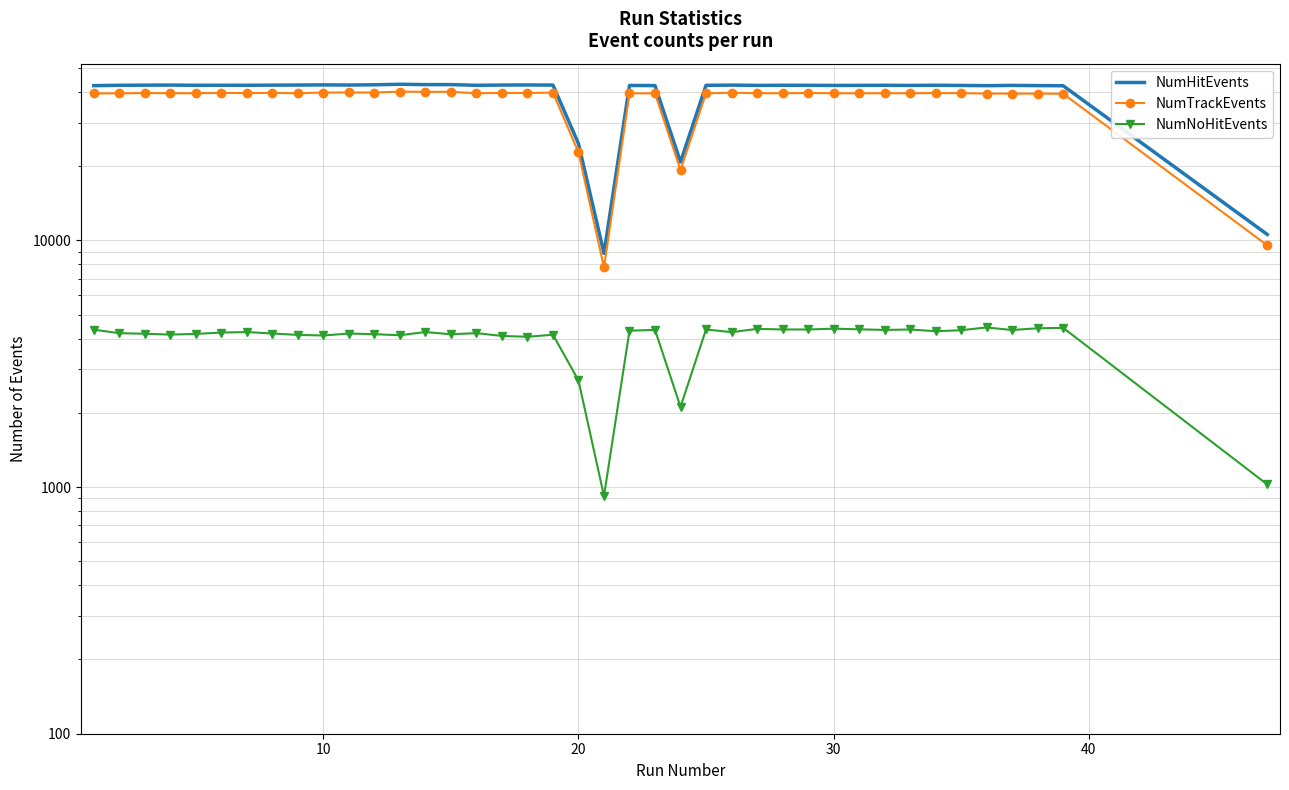

What is the greatest value displayed?

42975